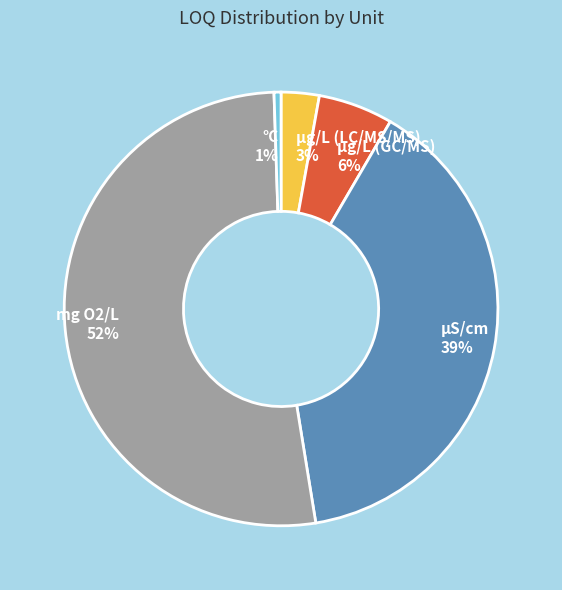

To the nearest percent, what is the average slice percentage?

20%